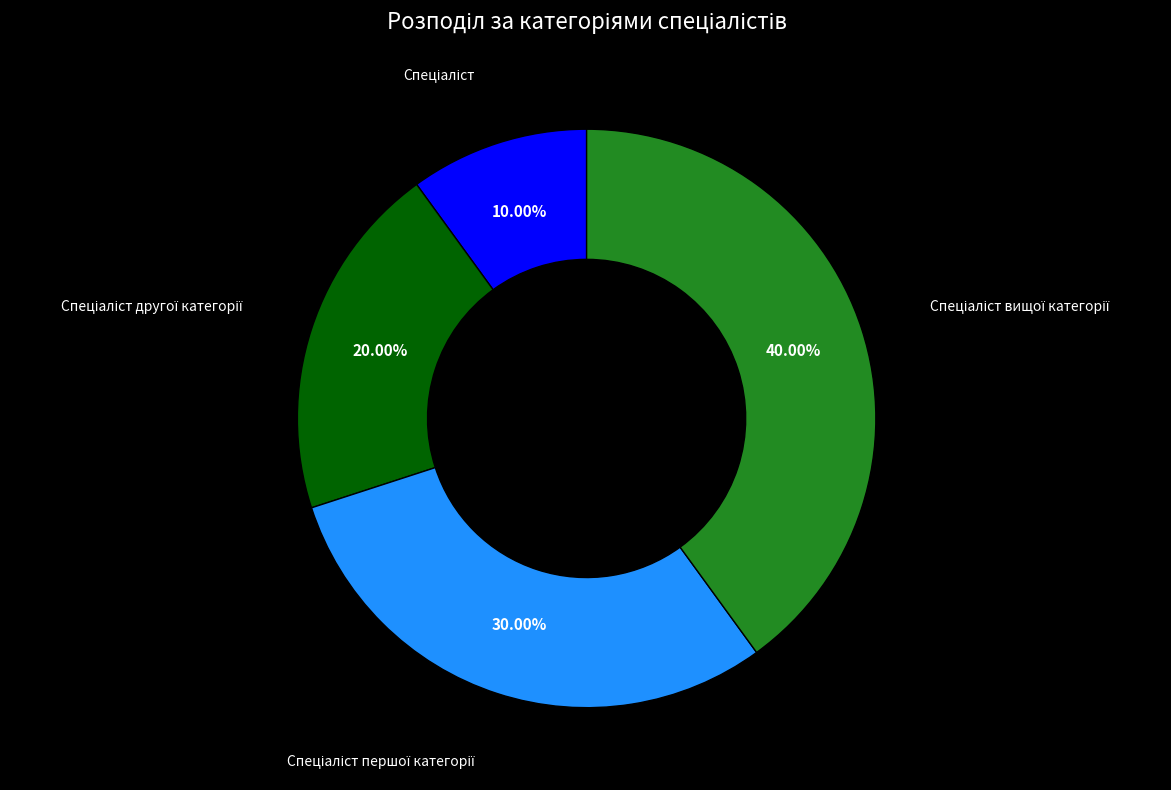

Is there a majority slice in this chart?

No